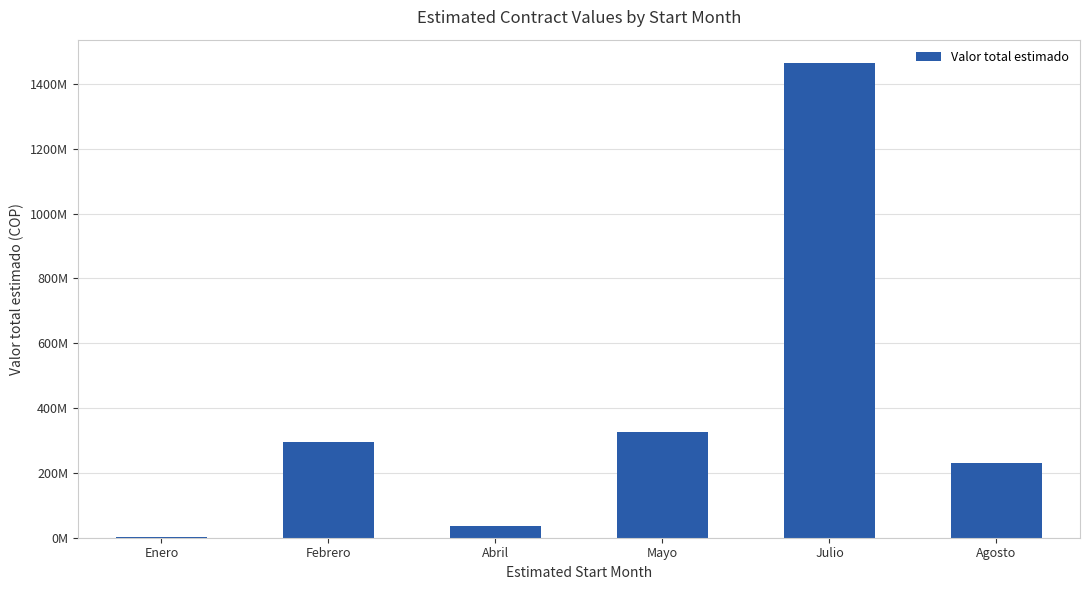

What position from the right is Abril?

4